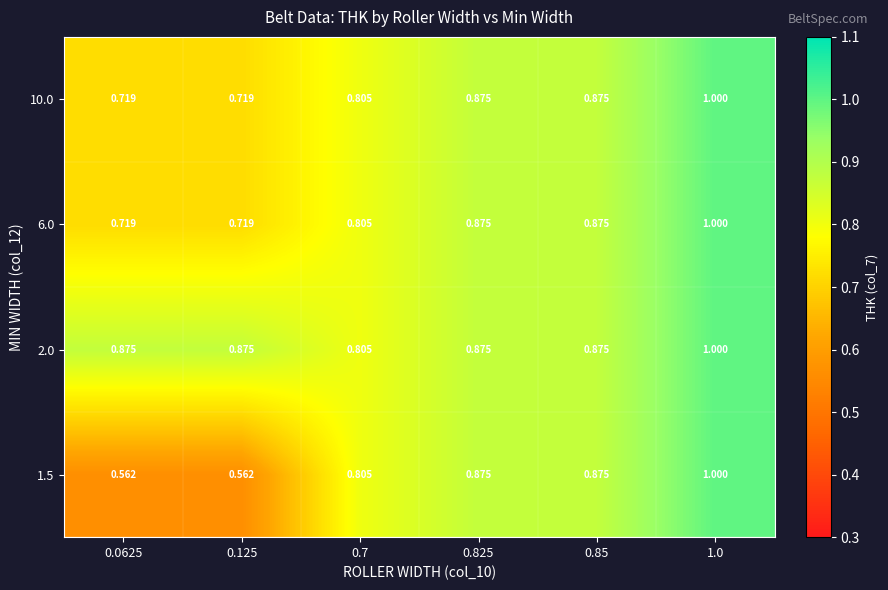

Is the value of 10.0 at 0.7 greater than the value of 1.5 at 0.125?

Yes